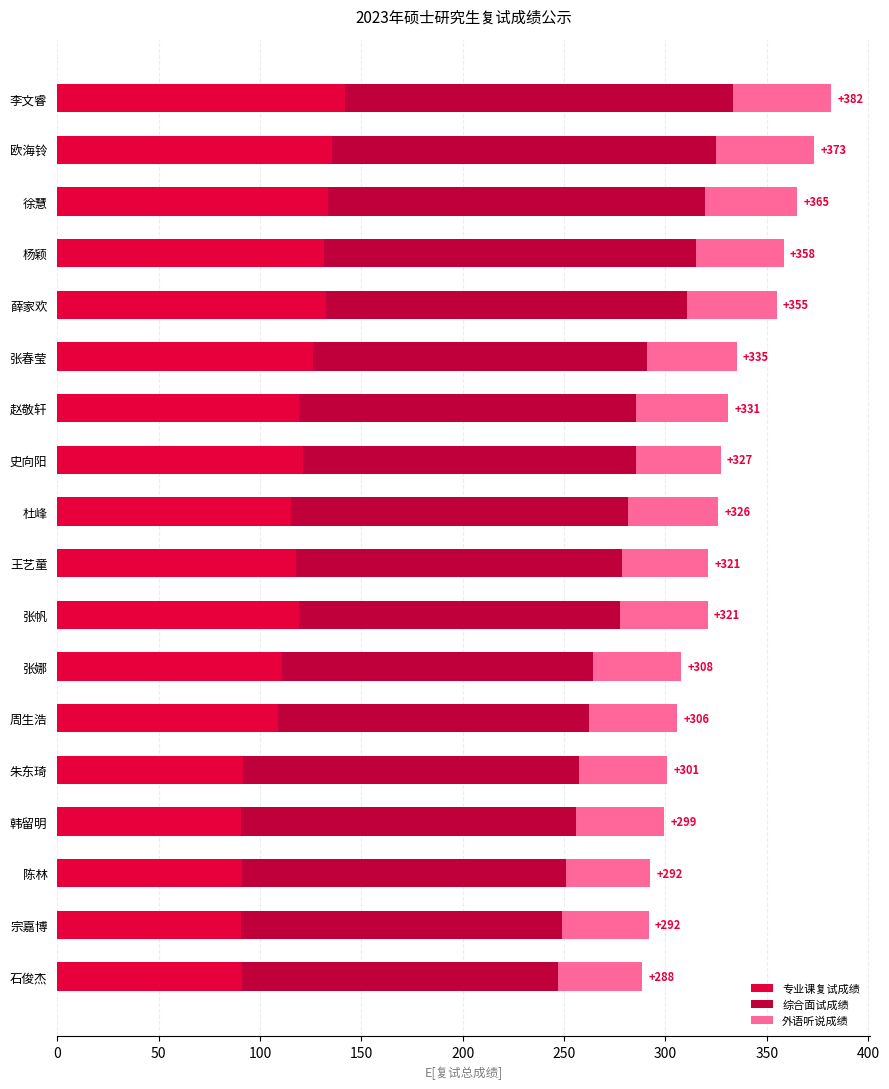

What is the lowest value of the 专业课复试成绩 series?

90.5